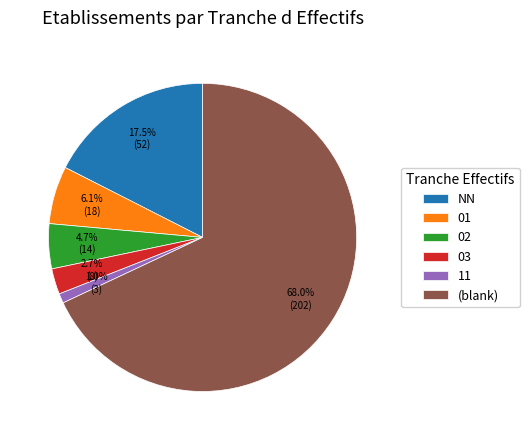

How many segments does this pie chart have?

6